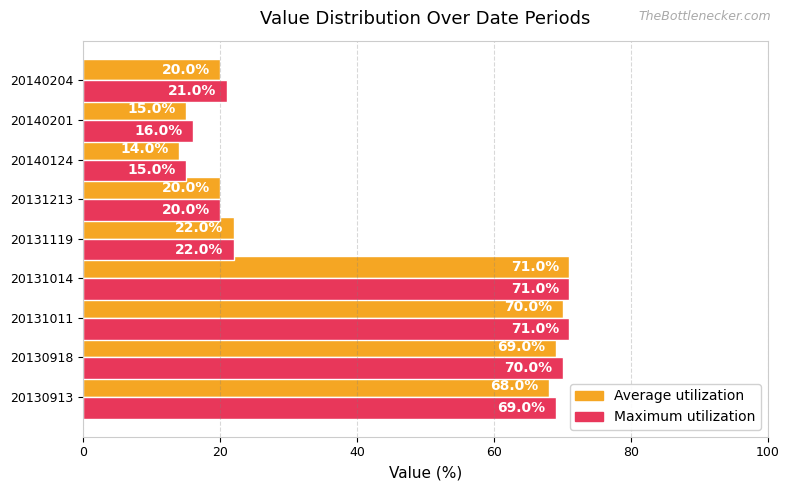

Is it true that Average utilization equals 15 at 20140201?

True